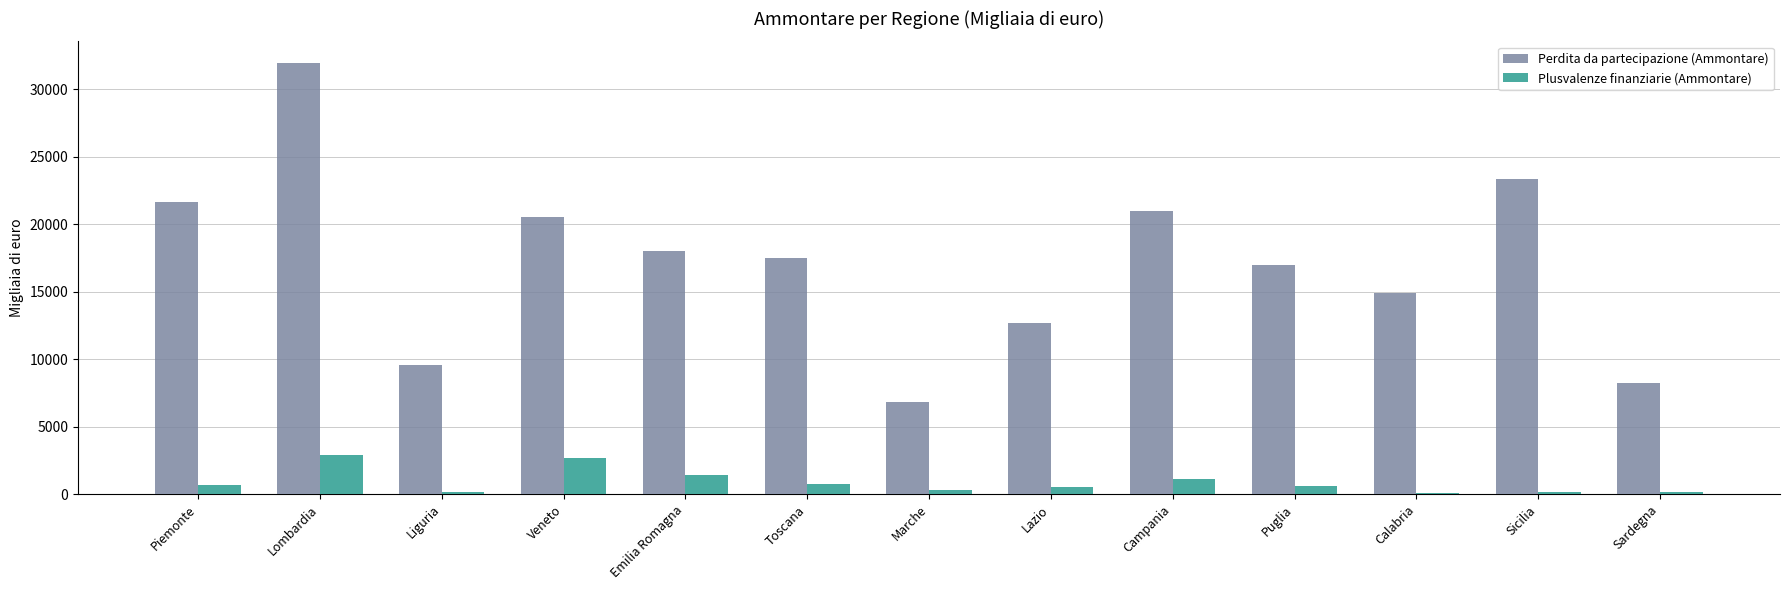

What are all the series names shown in the legend?

Perdita da partecipazione (Ammontare), Plusvalenze finanziarie (Ammontare)